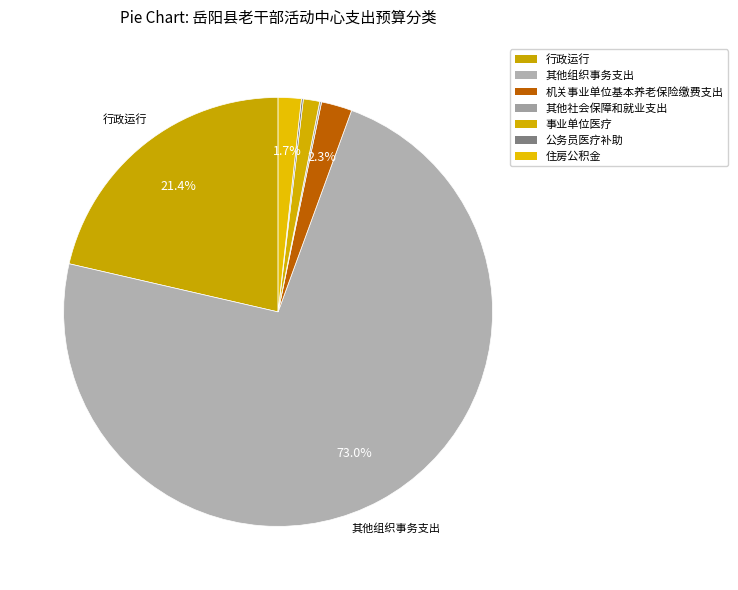

To the nearest percent, what percentage of the pie is 行政运行?

21%